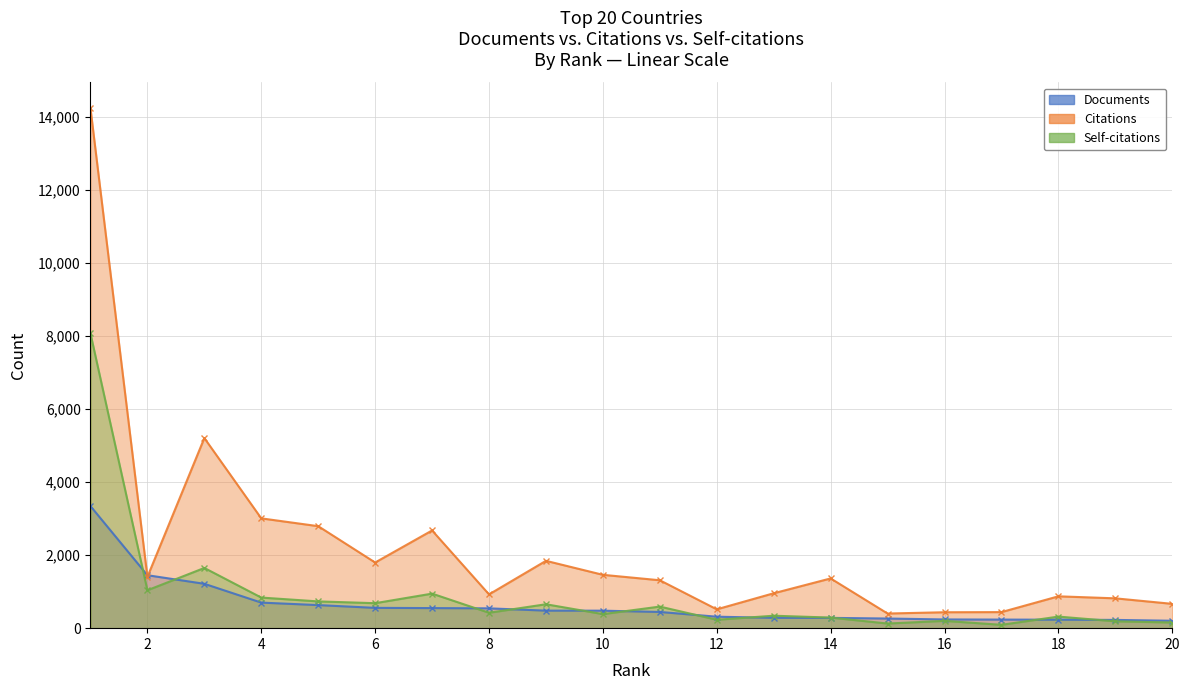

Reading left to right, list all the values displayed in this chart.

Documents: 1=3343	2=1450	3=1215	4=700	5=632	6=556	7=550	8=543	9=480	10=479	11=444	12=314	13=283	14=282	15=264	16=239	17=235	18=232	19=226	20=203
Citations: 1=14237	2=1404	3=5206	4=3007	5=2793	6=1798	7=2676	8=925	9=1844	10=1461	11=1312	12=516	13=956	14=1362	15=401	16=436	17=440	18=872	19=817	20=666
Self-citations: 1=8070	2=1038	3=1649	4=838	5=733	6=684	7=946	8=422	9=655	10=385	11=591	12=230	13=341	14=290	15=127	16=200	17=92	18=317	19=188	20=155